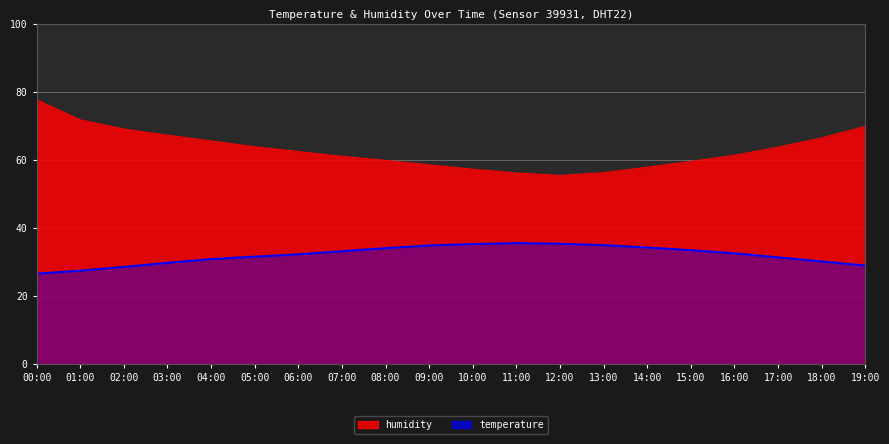

Reading right to left, list all the values displayed in this chart.

temperature: 28.9	30.1	31.3	32.5	33.4	34.2	34.9	35.3	35.5	35.2	34.8	34.0	33.1	32.2	31.5	30.8	29.7	28.5	27.4	26.5
humidity: 69.8	66.4	63.7	61.3	59.5	57.8	56.2	55.4	56.1	57.2	58.5	59.8	61.0	62.4	63.8	65.5	67.2	69.0	71.7	77.6